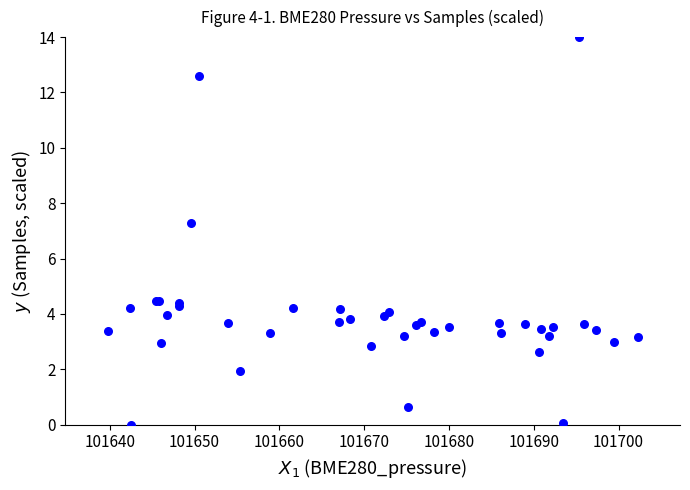

What Y value in the scatter plot is closest to 7?

7.3